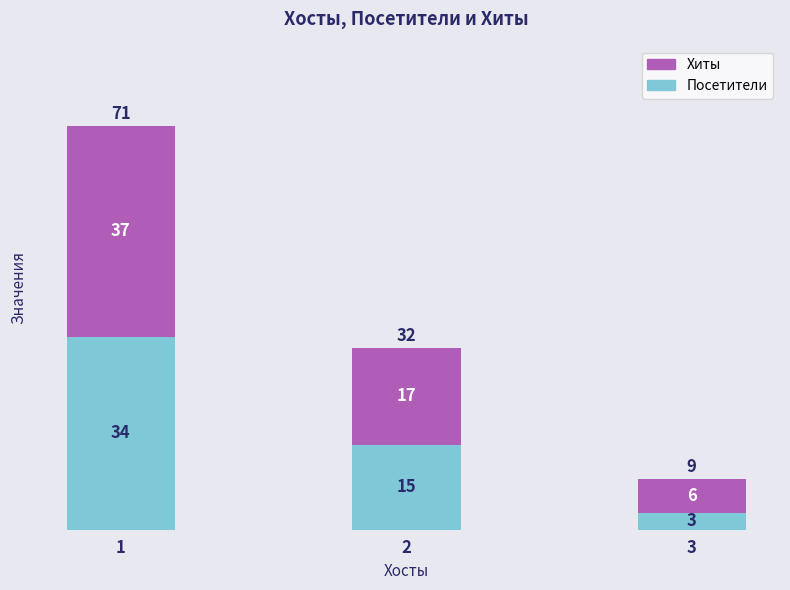

What is the maximum value for Посетители?

34